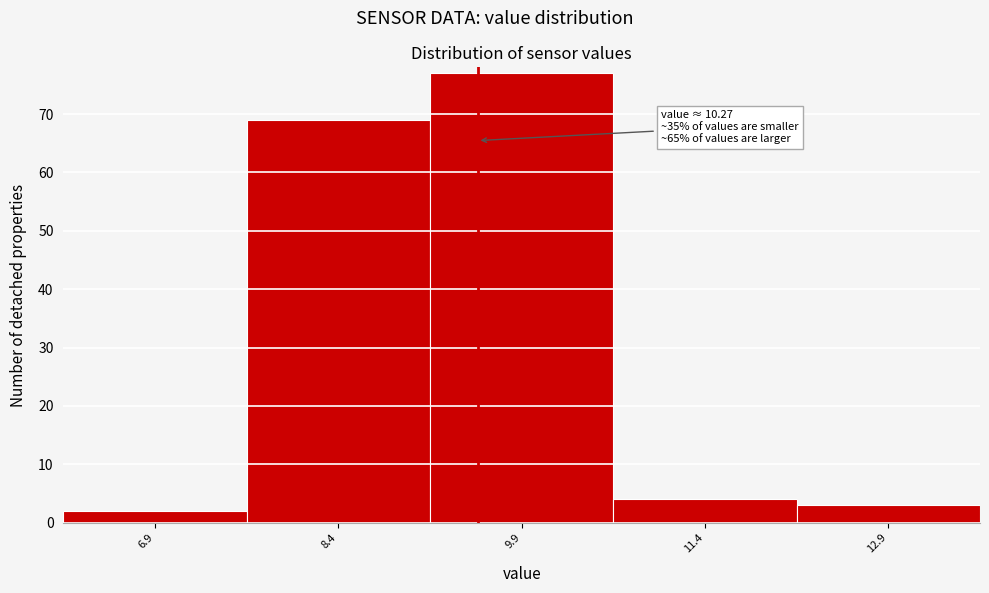

Reading left to right, extract all data points from this chart.

2	69	77	4	3